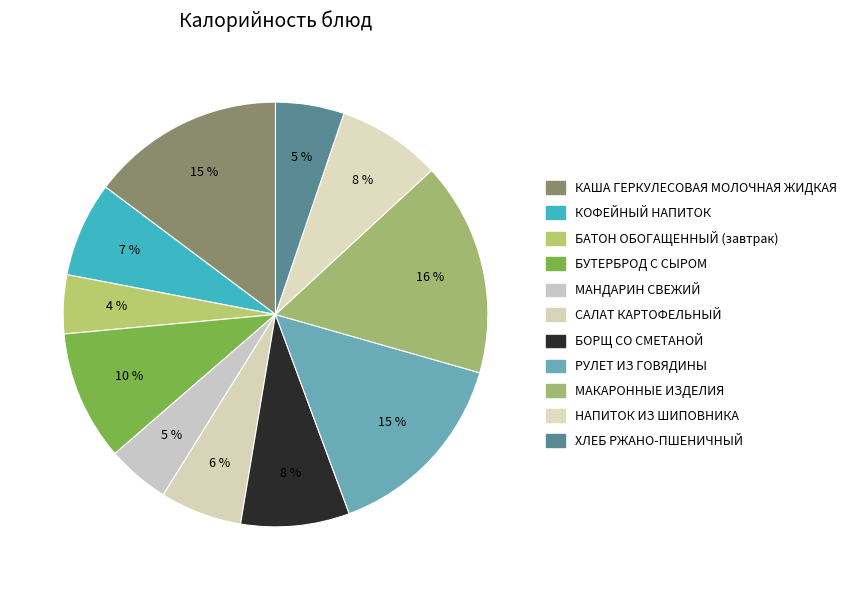

What percentage is the САЛАТ КАРТОФЕЛЬНЫЙ slice, to the nearest percent?

6%